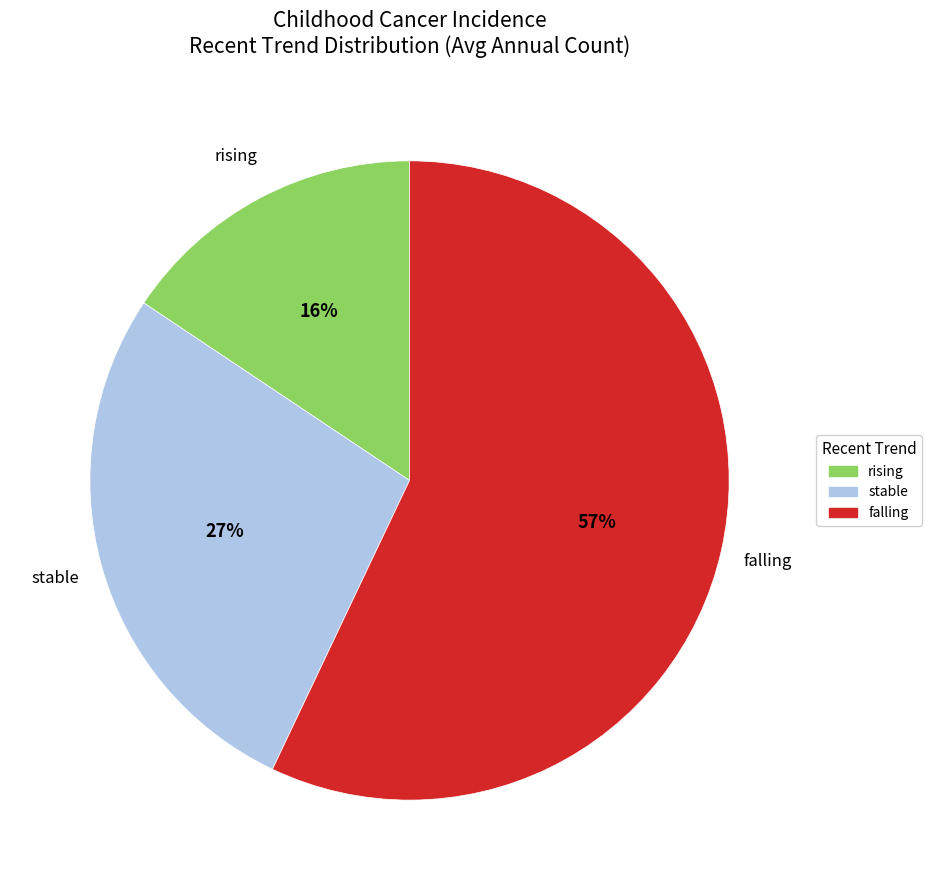

To the nearest percent, what percentage of the pie is rising?

16%